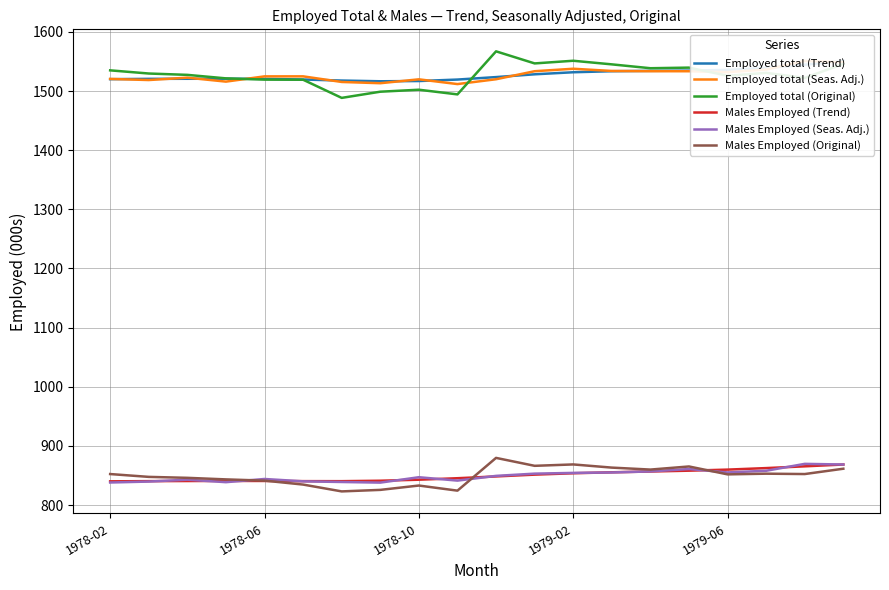

True or false: Males Employed (Original) and Employed total (Original) intersect in this chart.

False